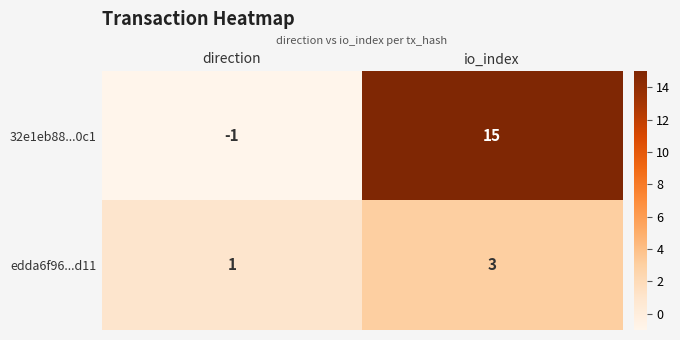

What is the difference between the 32e1eb88...0c1 values at io_index and direction?

16